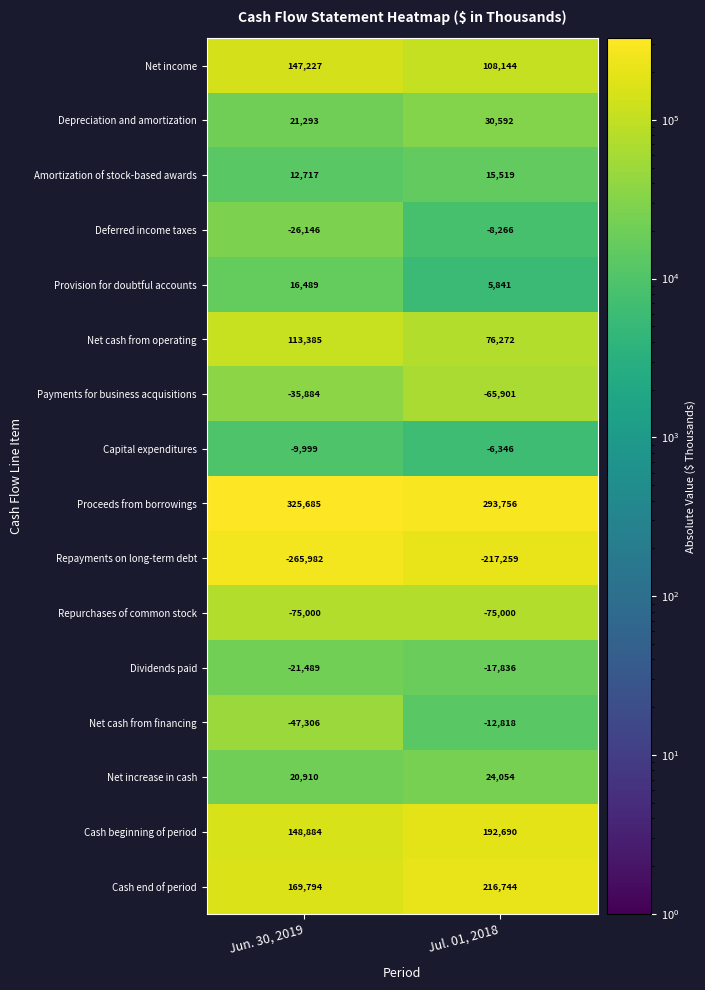

Rank the series by their maximum value, from lowest to highest.

Repayments on long-term debt, Repurchases of common stock, Payments for business acquisitions, Dividends paid, Net cash from financing, Deferred income taxes, Capital expenditures, Amortization of stock-based awards, Provision for doubtful accounts, Net increase in cash, Depreciation and amortization, Net cash from operating, Net income, Cash beginning of period, Cash end of period, Proceeds from borrowings